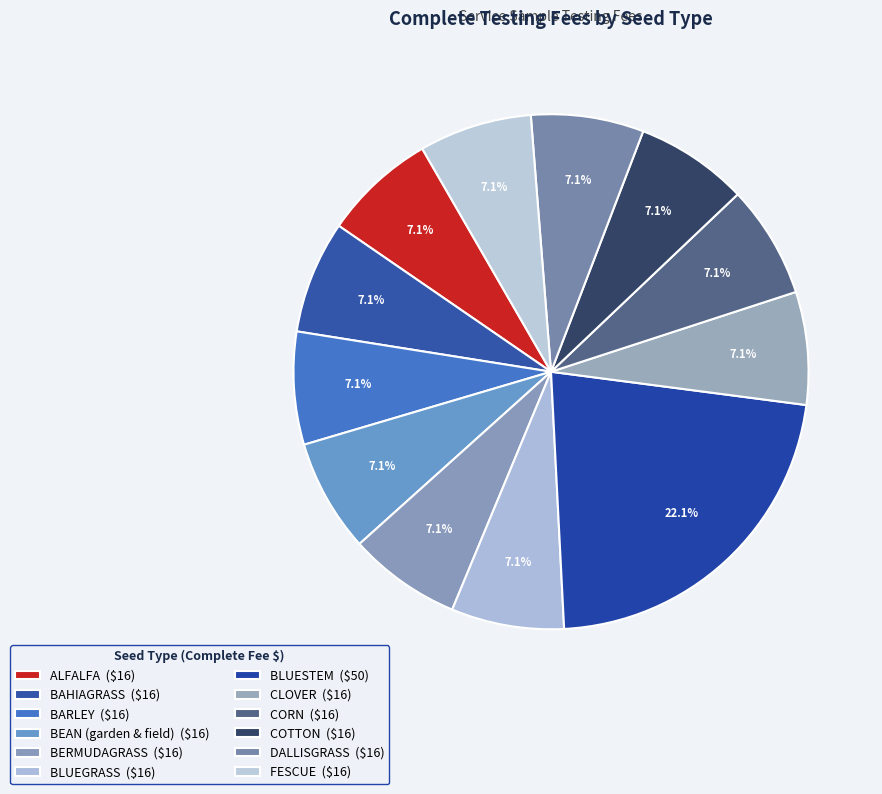

Is there a majority slice in this chart?

No